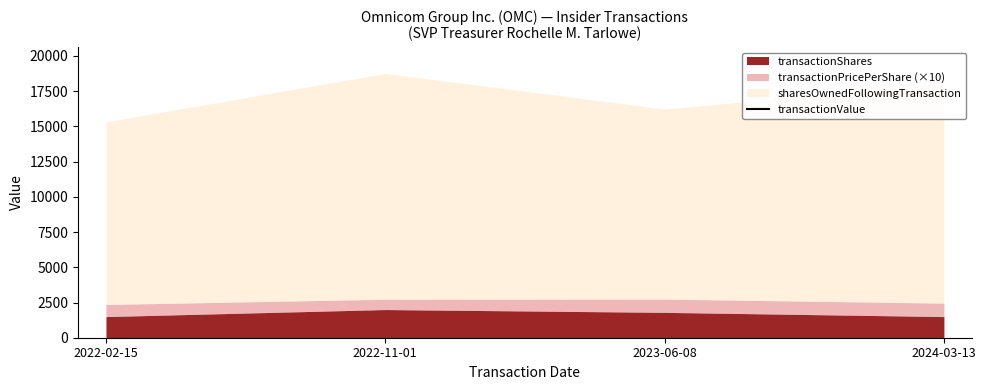

How many points are higher than both their immediate neighbors (excluding endpoints)?

1